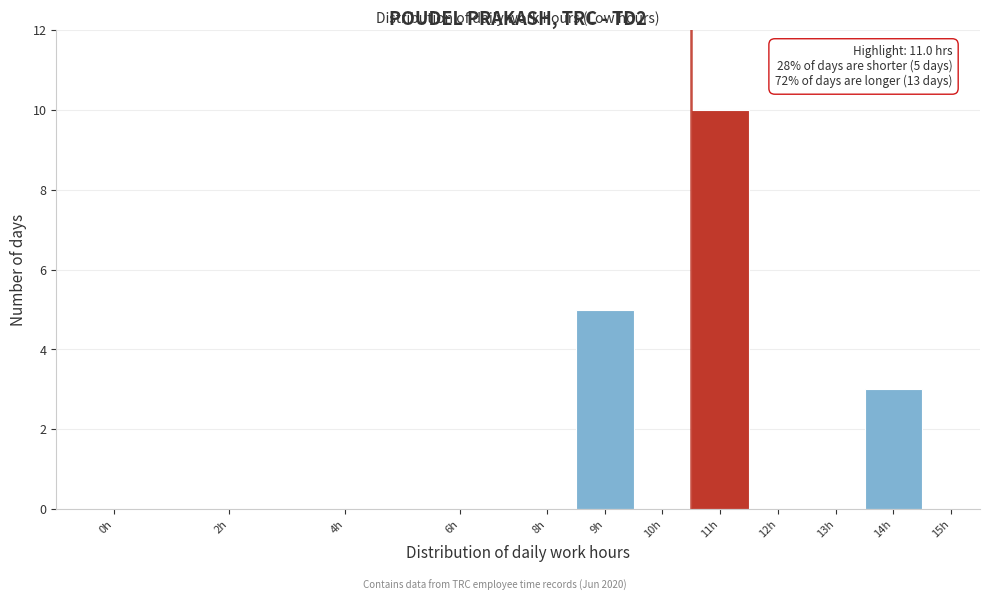

Reading left to right, transcribe all the data shown in this chart.

0h=0	2h=0	4h=0	6h=0	8h=0	9h=5	10h=0	11h=10	12h=0	13h=0	14h=3	15h=0